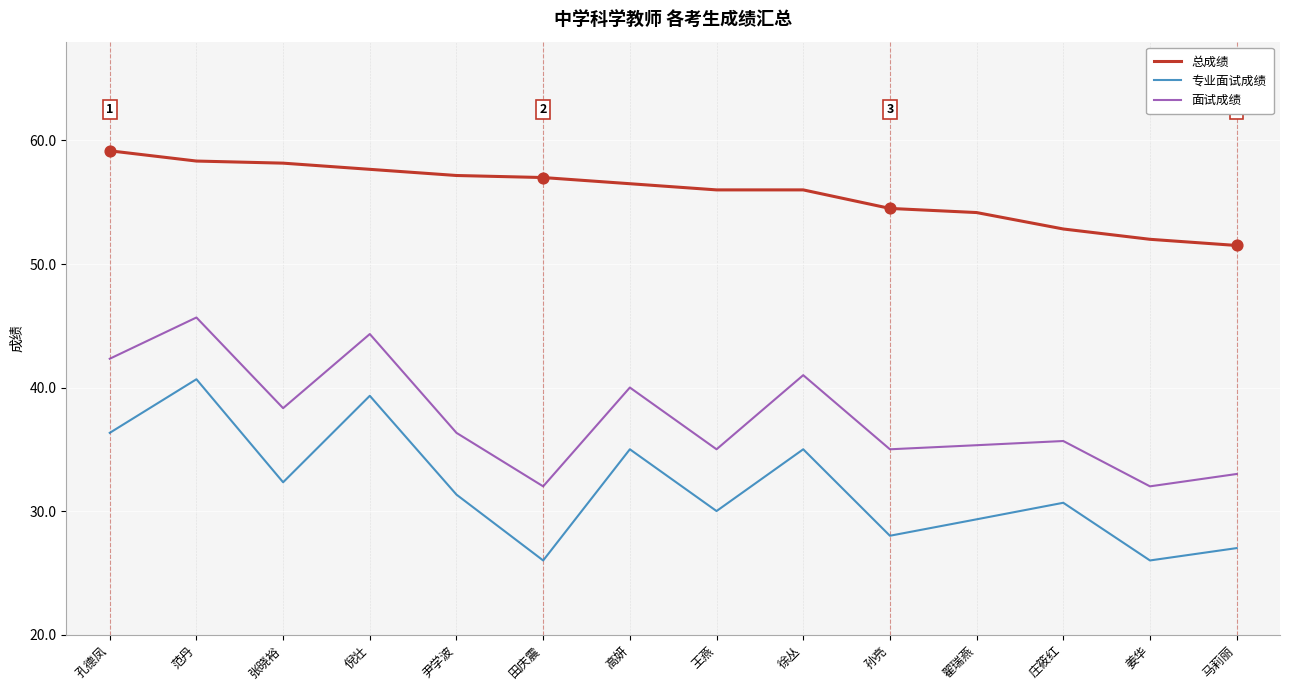

At which category is the sum across all series the highest?

范丹